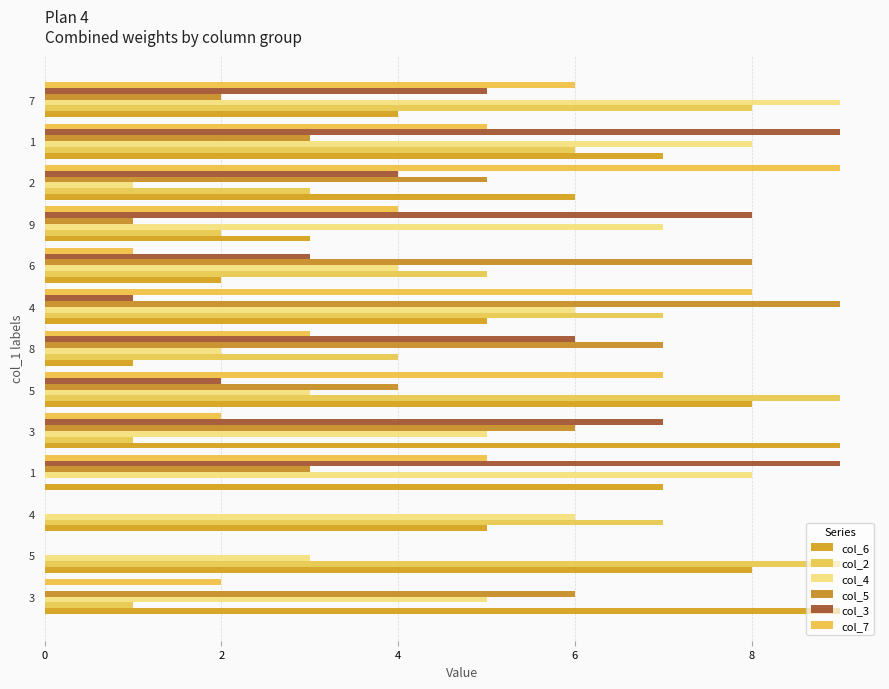

Count the number of data series in this chart.

6